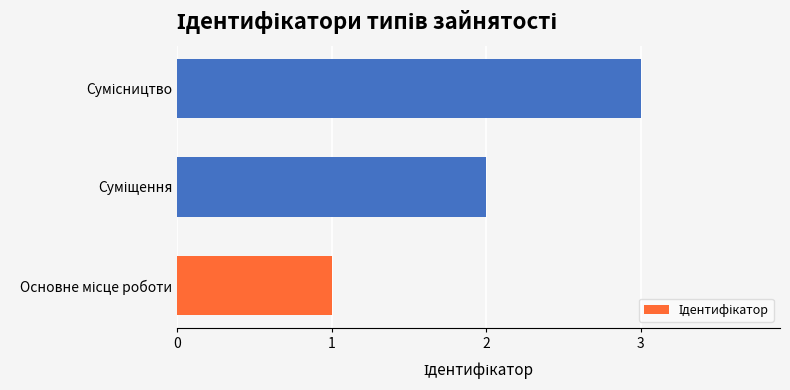

What is the maximum value shown in the chart?

3